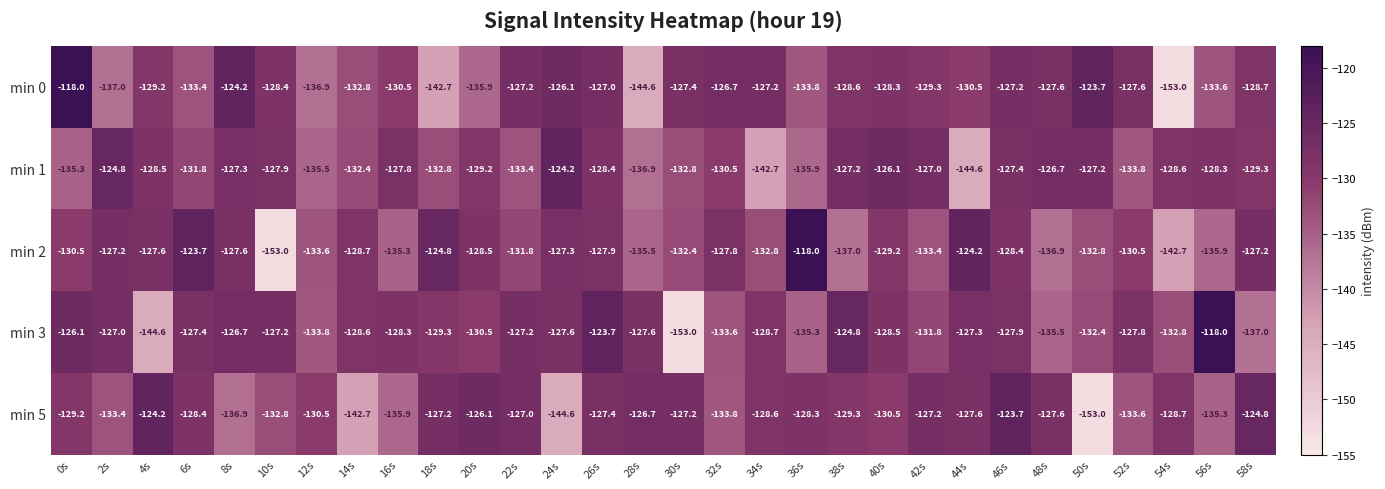

Where is min 5 nearest to the value -138?

8s